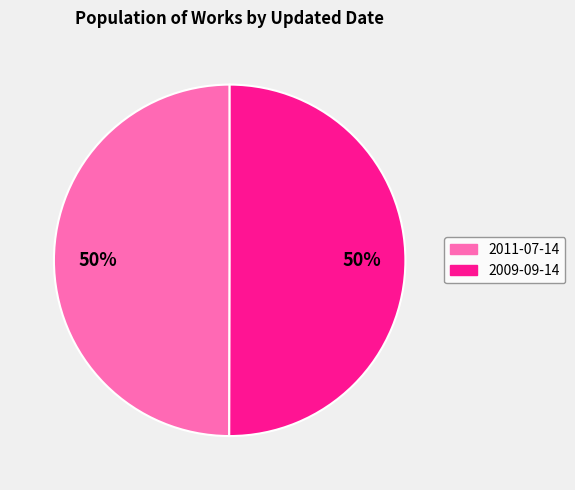

Count the number of slices in the pie.

2